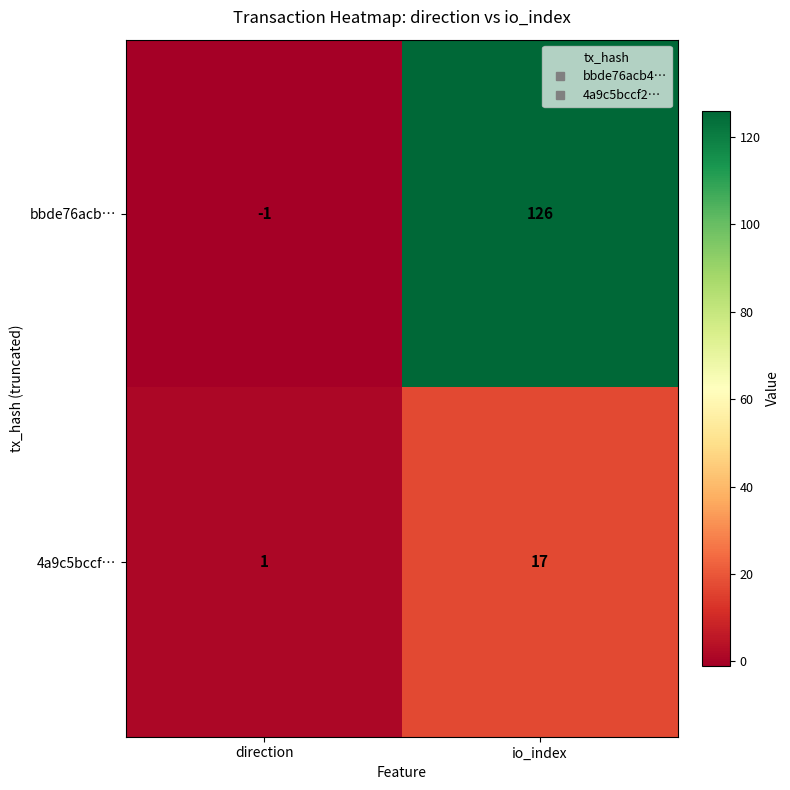

Reading left to right, what are all the values shown in this chart?

bbde76acb…: direction=-1	io_index=126
4a9c5bccf…: direction=1	io_index=17